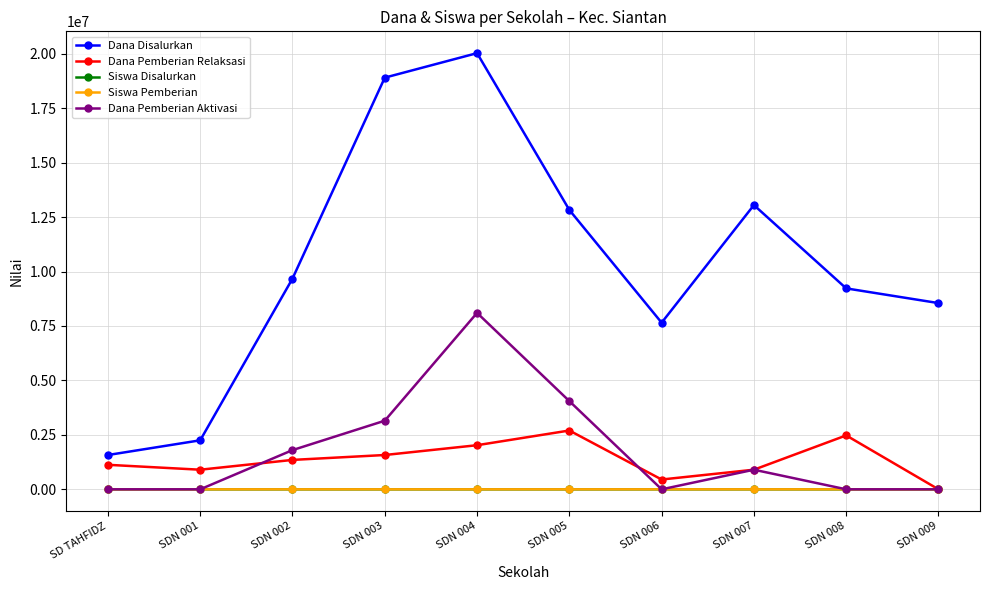

Is it true that Dana Pemberian Aktivasi equals 0 at SD TAHFIDZ?

True